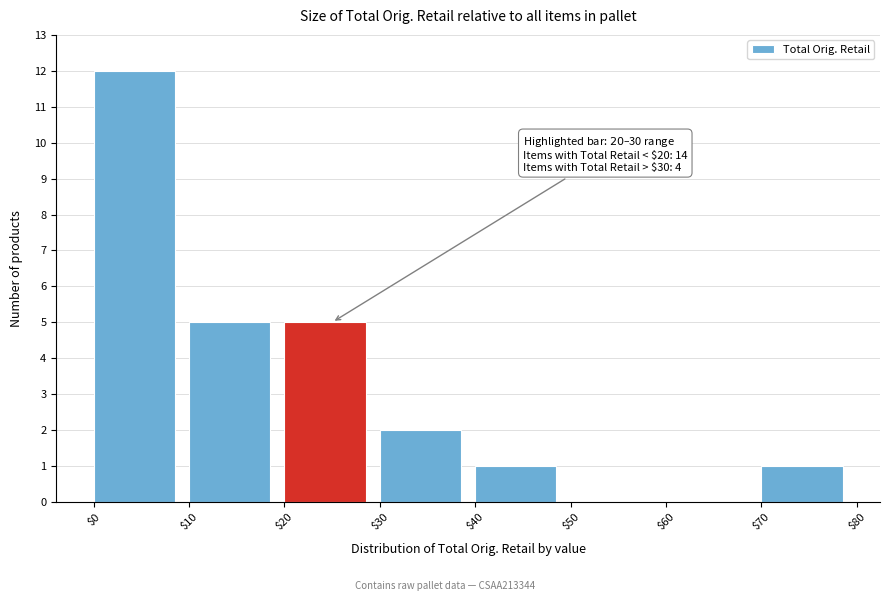

Which range on the x-axis has the tallest bar?

$0 to $10